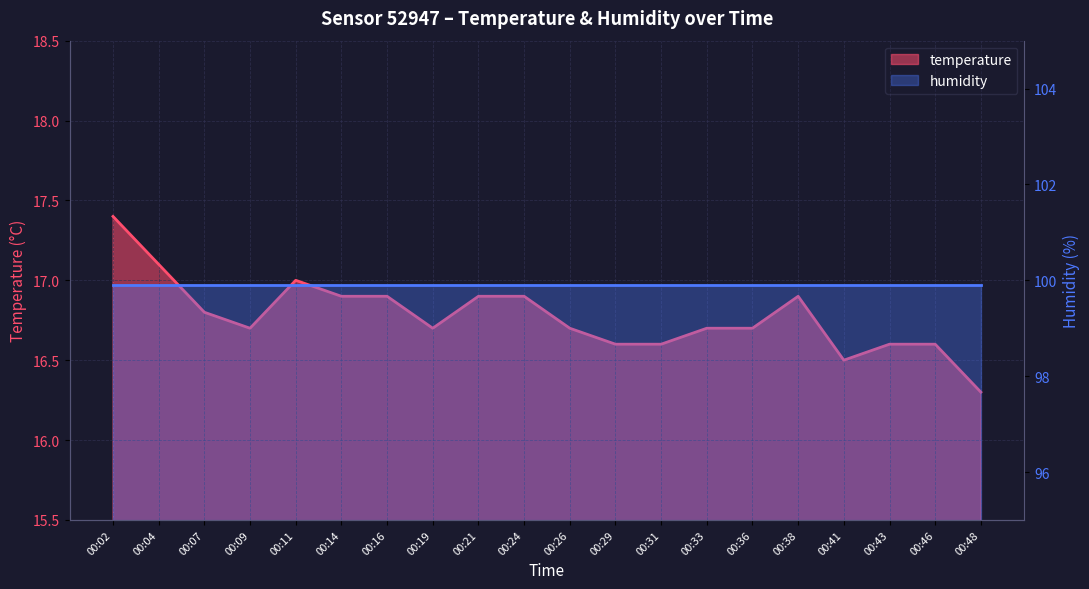

Rank the categories by value from highest to lowest.

00:02, 00:04, 00:11, 00:14, 00:16, 00:21, 00:24, 00:38, 00:07, 00:09, 00:19, 00:26, 00:33, 00:36, 00:29, 00:31, 00:43, 00:46, 00:41, 00:48